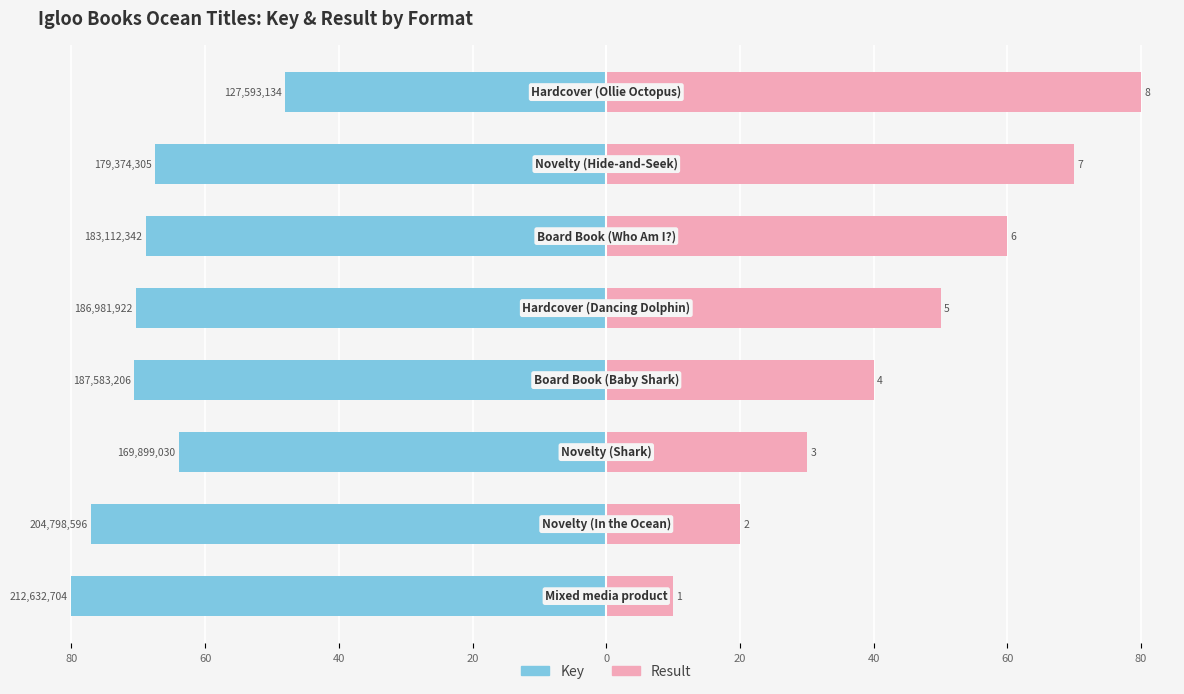

Reading left to right, transcribe all the data shown in this chart.

Key: -80.0	-77.1	-63.9	-70.6	-70.3	-68.9	-67.5	-48.0
Result: 10.0	20.0	30.0	40.0	50.0	60.0	70.0	80.0